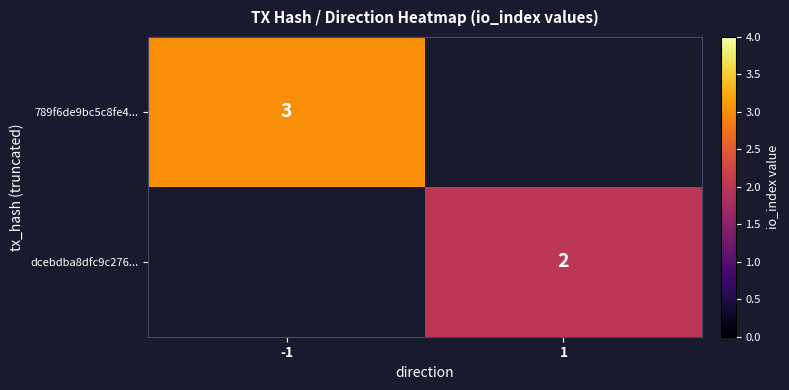

At which category does the chart reach its minimum across all series?

1